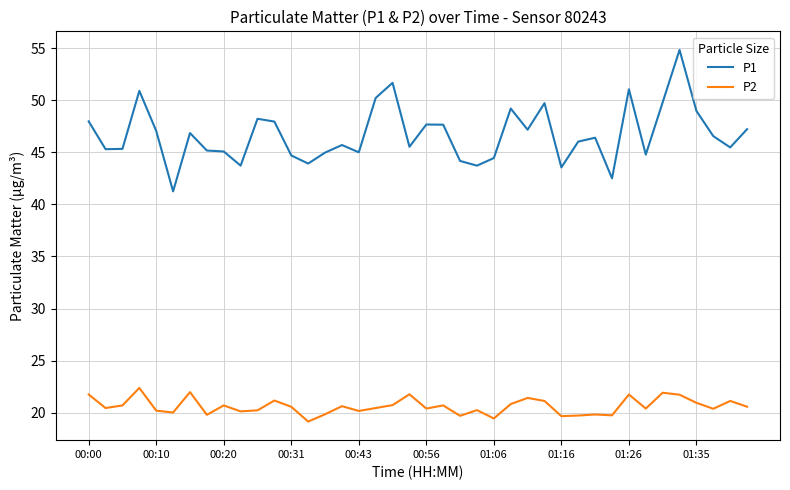

What is the difference between the maximum and minimum values in the P2 series?

3.2